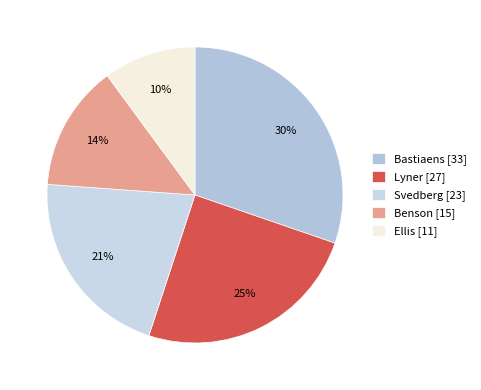

Combined, what portion of the pie is Lyner and Ellis?

34.9%